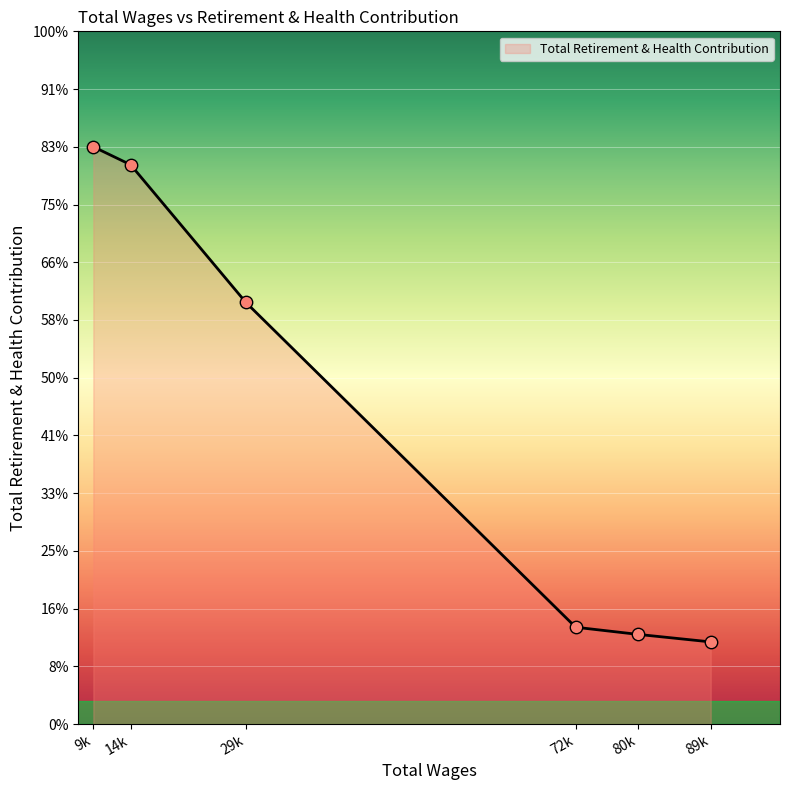

Does the chart have visible grid lines?

Yes